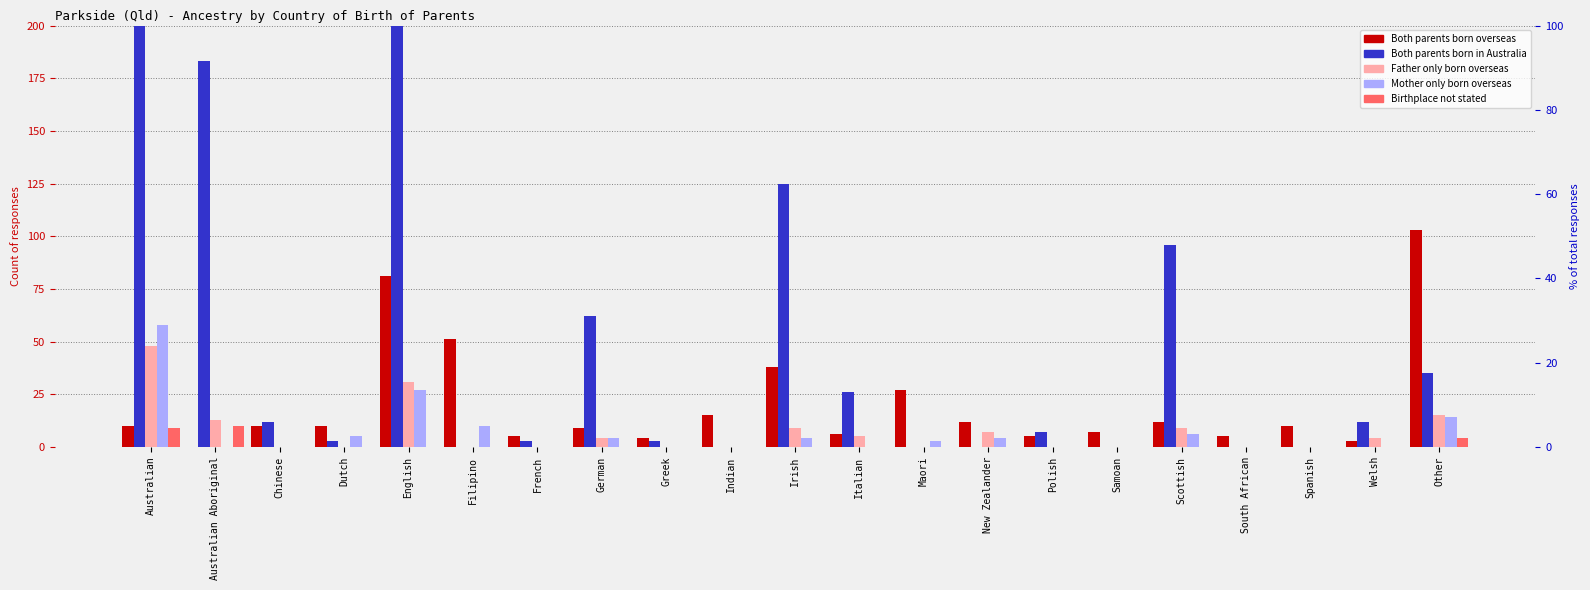

True or false: Both parents born in Australia has a value of 125 at Irish.

True